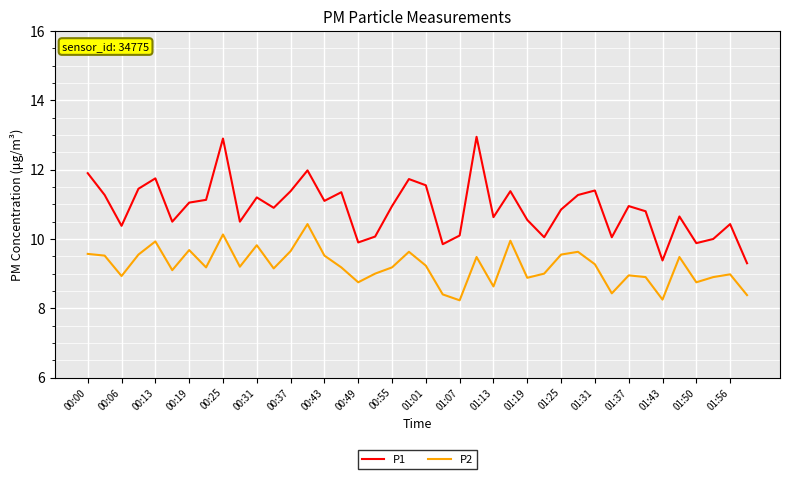

Rank the series by their average value, from highest to lowest.

P1, P2